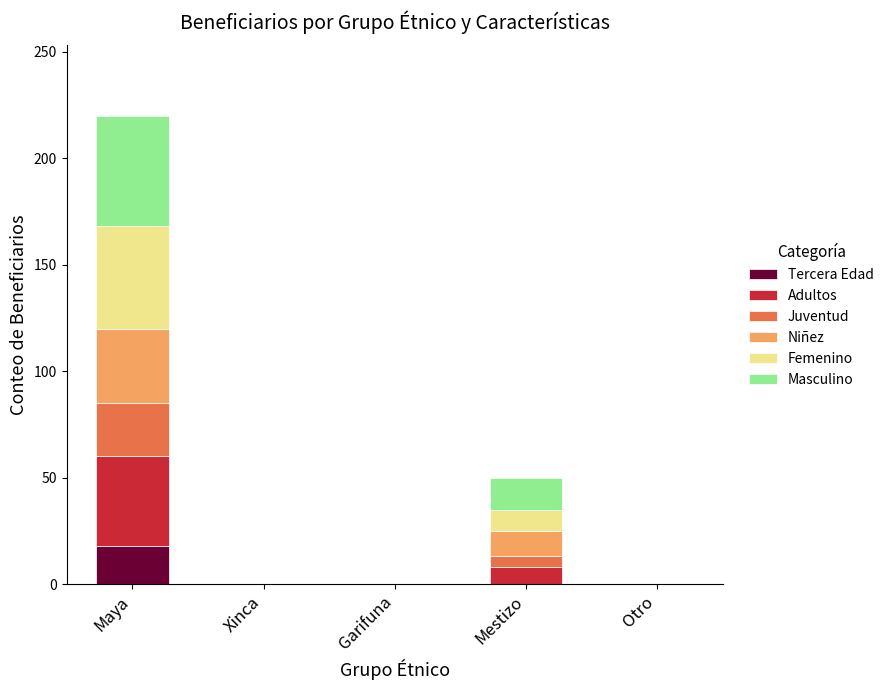

What is the maximum value for Tercera Edad?

18